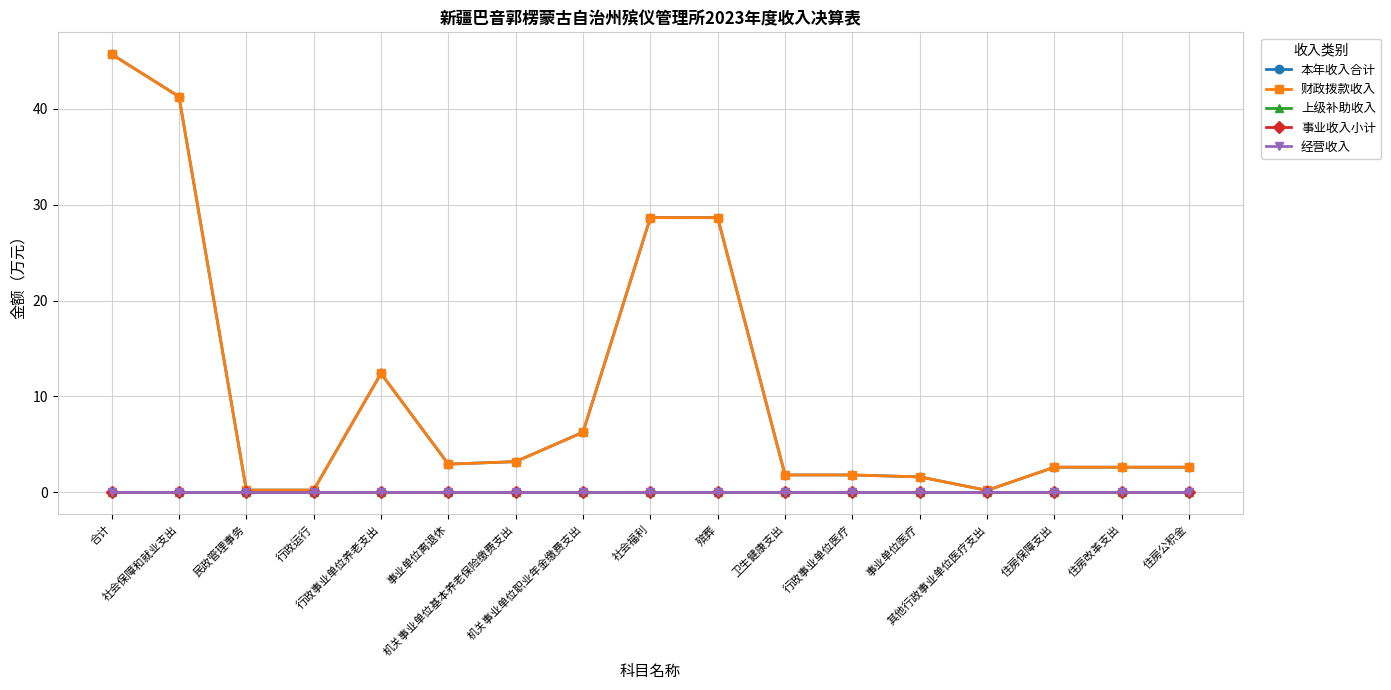

In 本年收入合计, how many points are higher than both neighbors (excluding endpoints)?

1